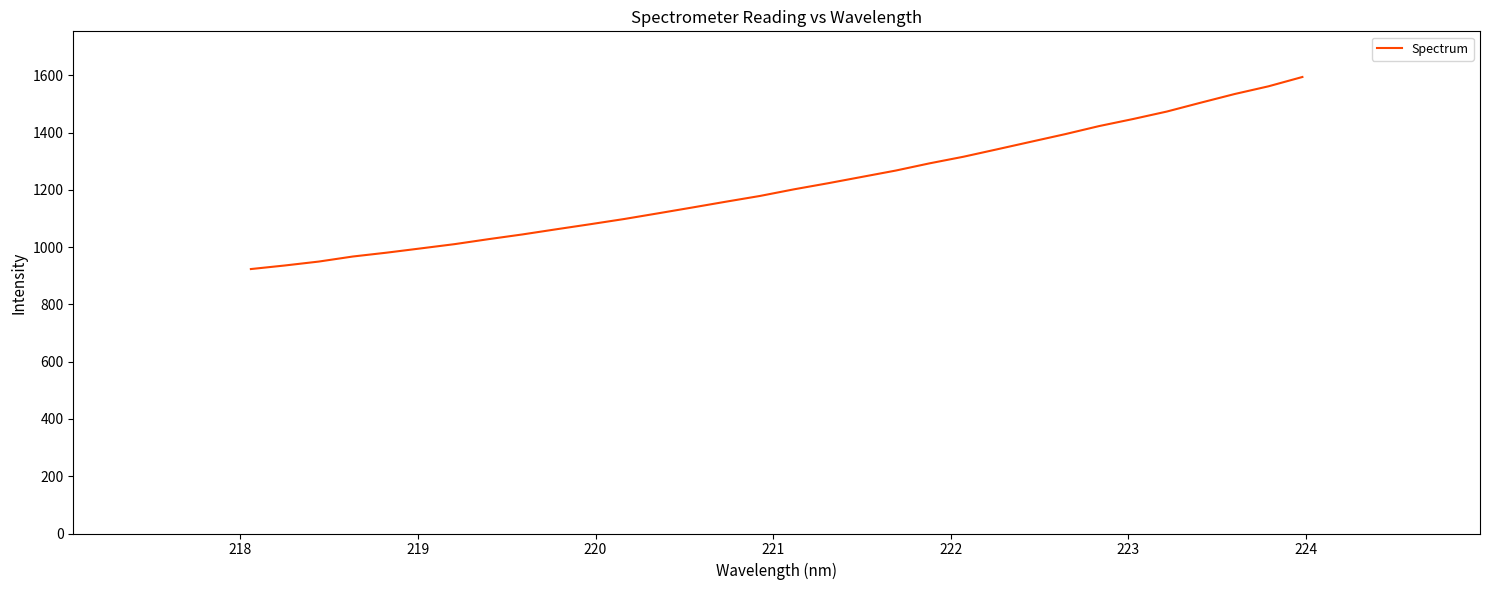

What is the difference between the maximum and minimum values?

670.9